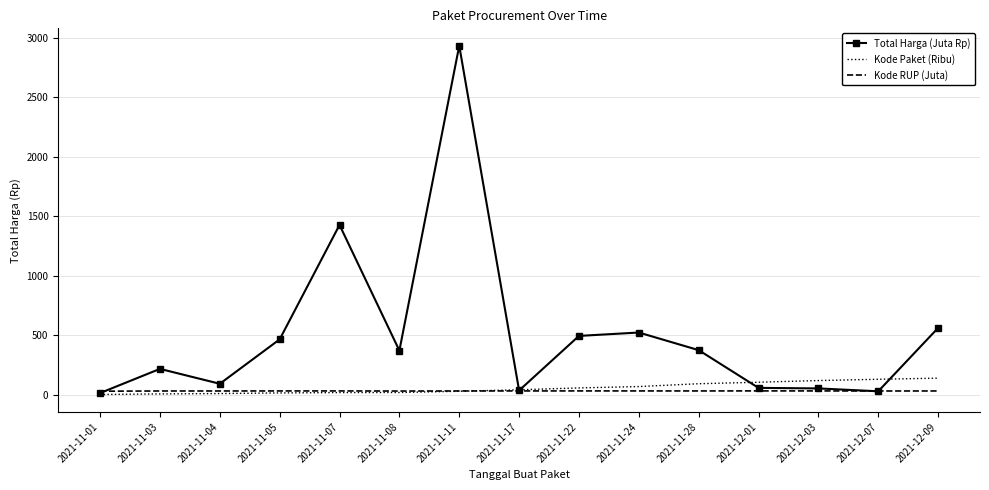

The Kode RUP (Juta) series shows 28.2 at 2021-11-01. True or false?

True